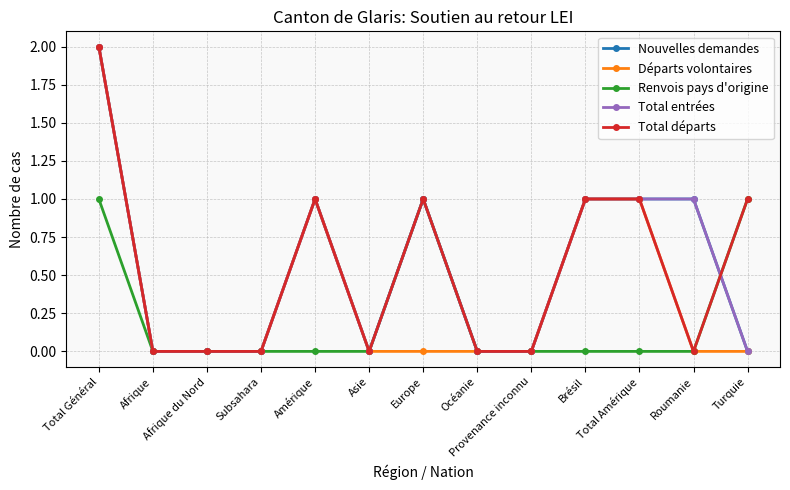

Reading right to left, transcribe all the data shown in this chart.

Nouvelles demandes: Turquie=0	Roumanie=1	Total Amérique=1	Brésil=1	Provenance inconnu=0	Océanie=0	Europe=1	Asie=0	Amérique=1	Subsahara=0	Afrique du Nord=0	Afrique=0	Total Général=2
Départs volontaires: Turquie=0	Roumanie=0	Total Amérique=1	Brésil=1	Provenance inconnu=0	Océanie=0	Europe=0	Asie=0	Amérique=1	Subsahara=0	Afrique du Nord=0	Afrique=0	Total Général=2
Renvois pays d'origine: Turquie=1	Roumanie=0	Total Amérique=0	Brésil=0	Provenance inconnu=0	Océanie=0	Europe=1	Asie=0	Amérique=0	Subsahara=0	Afrique du Nord=0	Afrique=0	Total Général=1
Total entrées: Turquie=0	Roumanie=1	Total Amérique=1	Brésil=1	Provenance inconnu=0	Océanie=0	Europe=1	Asie=0	Amérique=1	Subsahara=0	Afrique du Nord=0	Afrique=0	Total Général=2
Total départs: Turquie=1	Roumanie=0	Total Amérique=1	Brésil=1	Provenance inconnu=0	Océanie=0	Europe=1	Asie=0	Amérique=1	Subsahara=0	Afrique du Nord=0	Afrique=0	Total Général=2